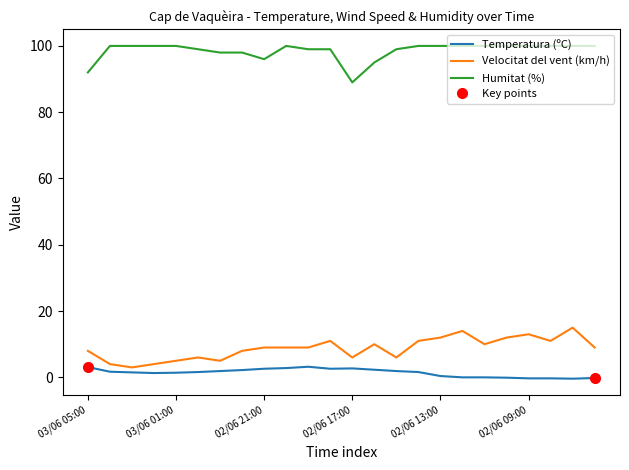

In Temperatura (ºC), how many points are higher than both neighbors (excluding endpoints)?

2